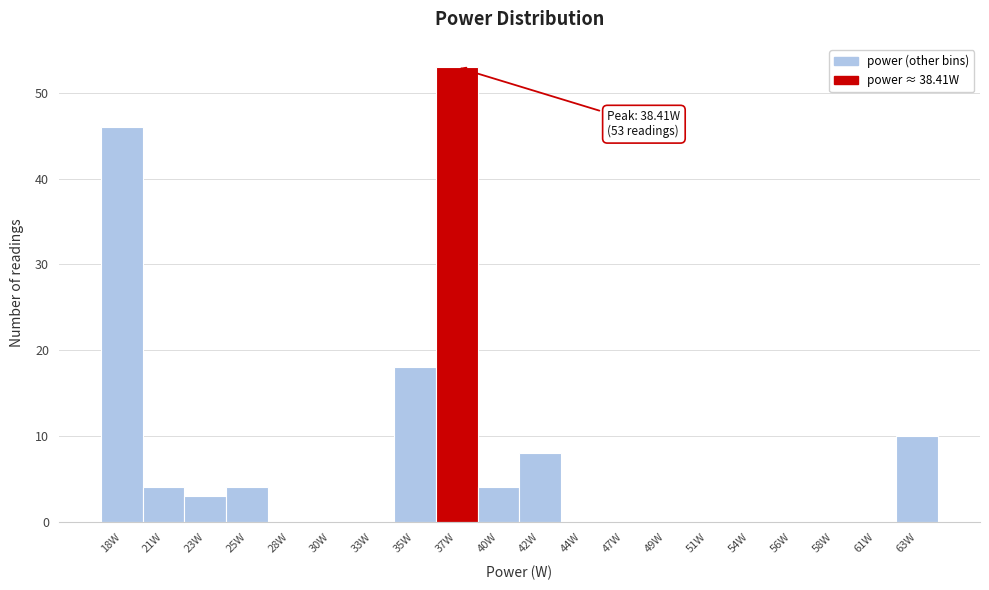

Over which range of the x-axis is the bar tallest?

36.0 to 38.5